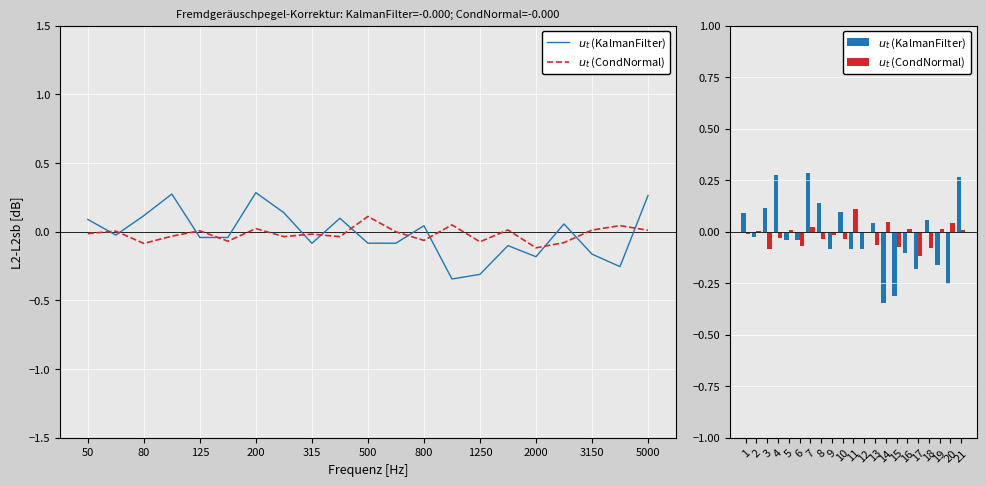

Rank the series by their average value, from highest to lowest.

$u_t$ (CondNormal), $u_t$ (KalmanFilter)